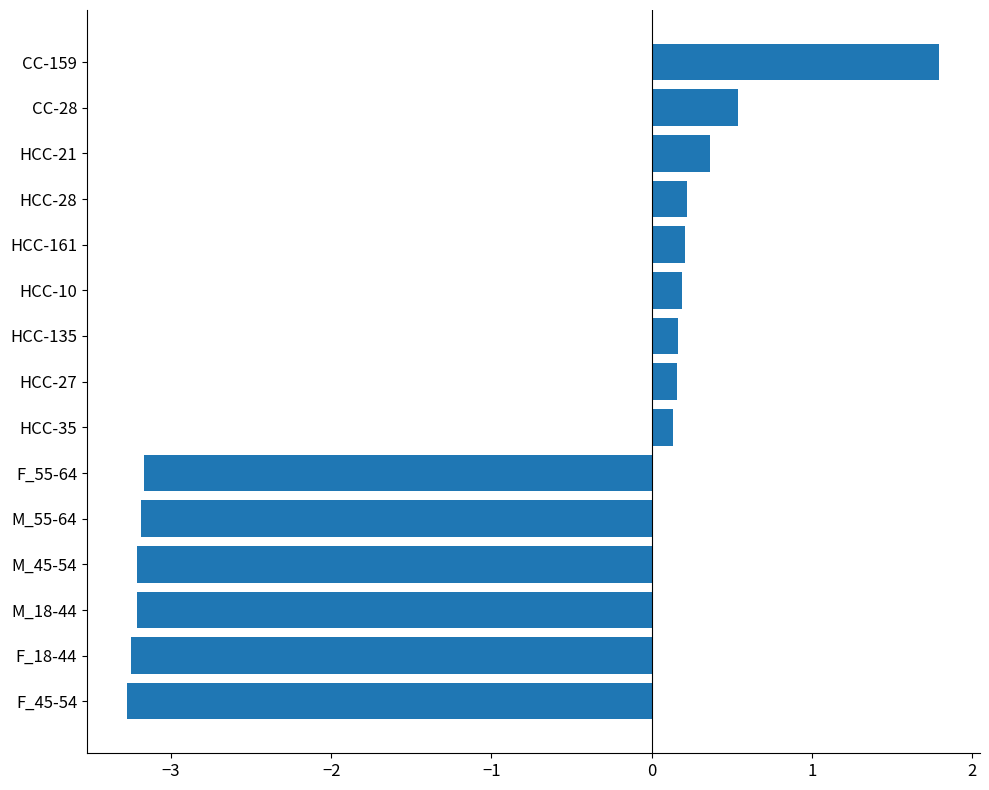

The chart shows a value of 0.2 at HCC-10. True or false?

True